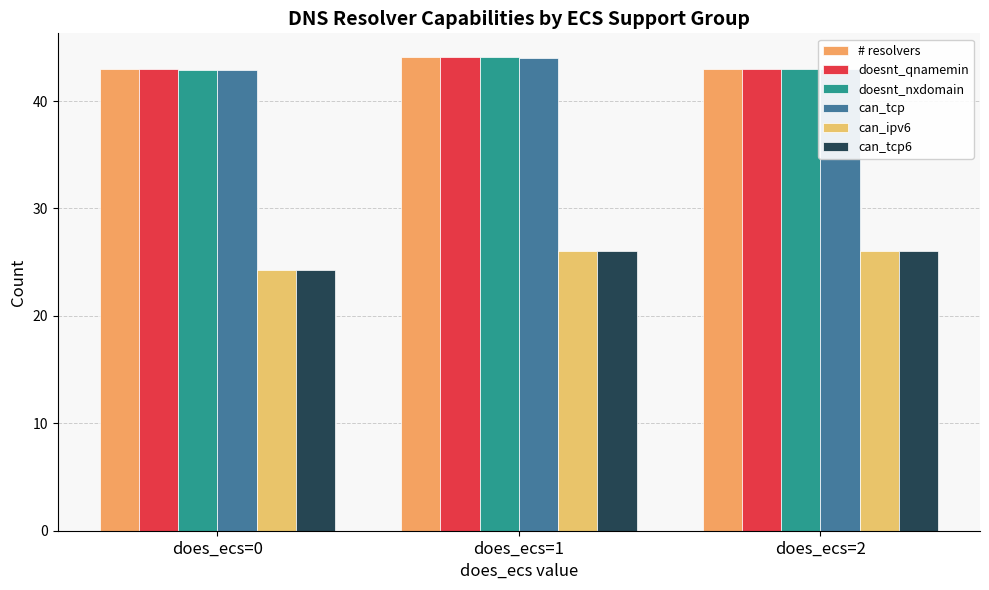

Reading left to right, what are all the values shown in this chart?

# resolvers: 43.0	44.1	43.0
doesnt_qnamemin: 43.0	44.1	43.0
doesnt_nxdomain: 42.9	44.1	43.0
can_tcp: 42.9	44.0	43.0
can_ipv6: 24.3	26.0	26.0
can_tcp6: 24.3	26.0	26.0